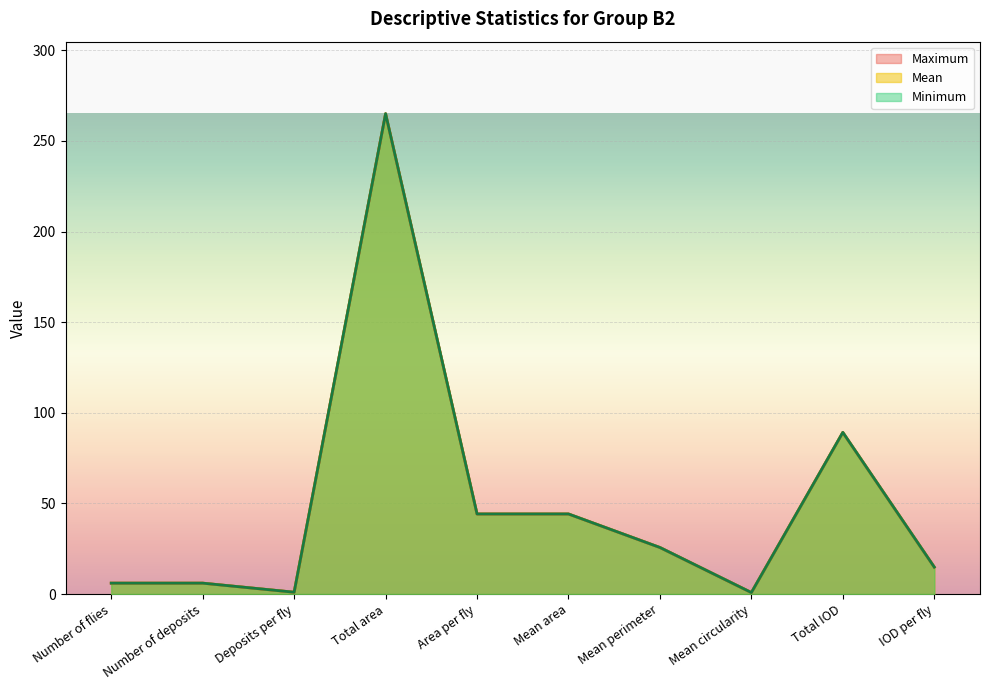

At which category is the sum across all series the highest?

Total area